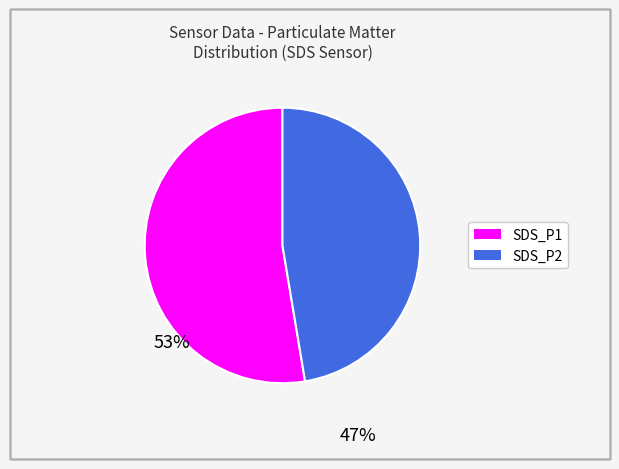

Which has a higher value, SDS_P1 or SDS_P2?

SDS_P1